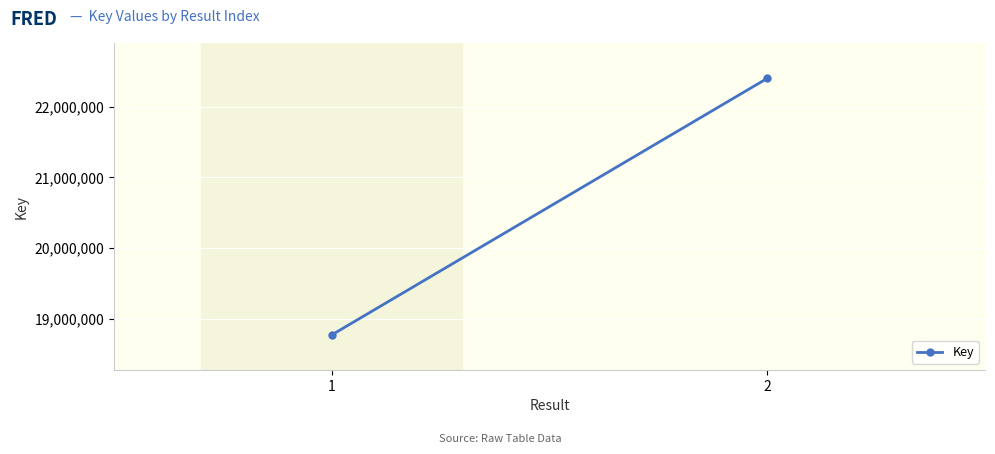

List the labels in order of value, smallest first.

1, 2